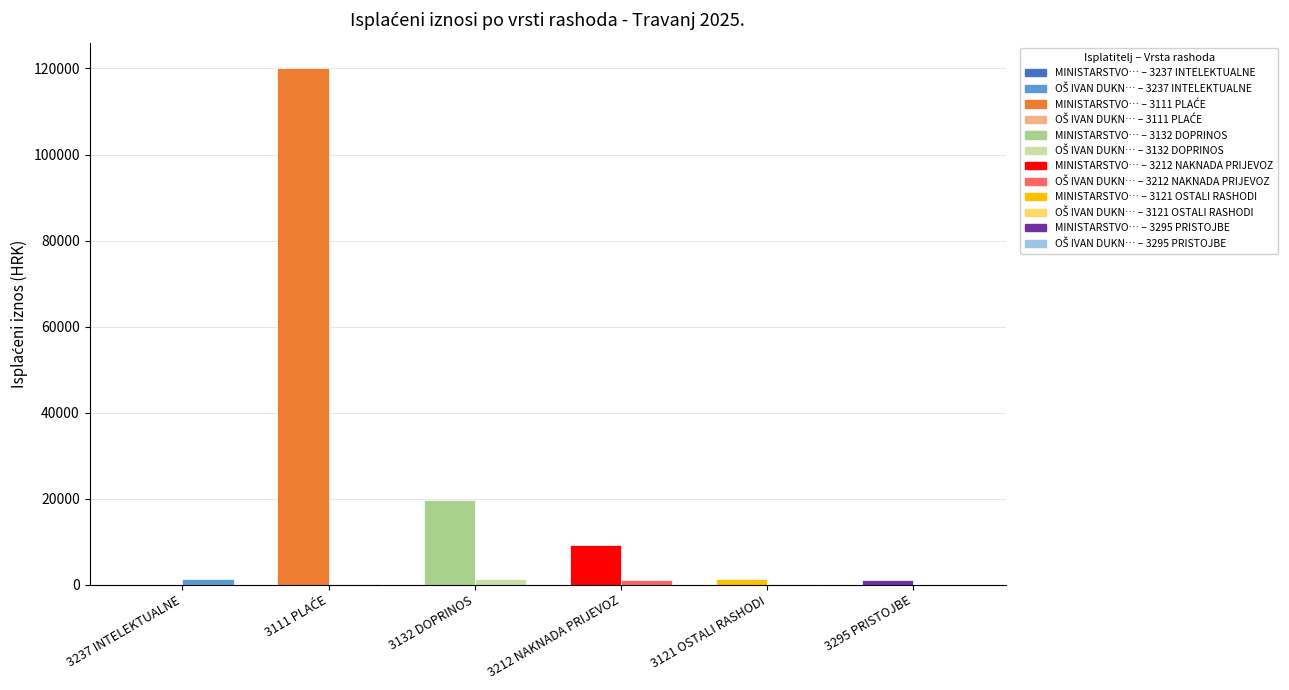

What is the label of the 1st bar from the left?

3237 INTELEKTUALNE